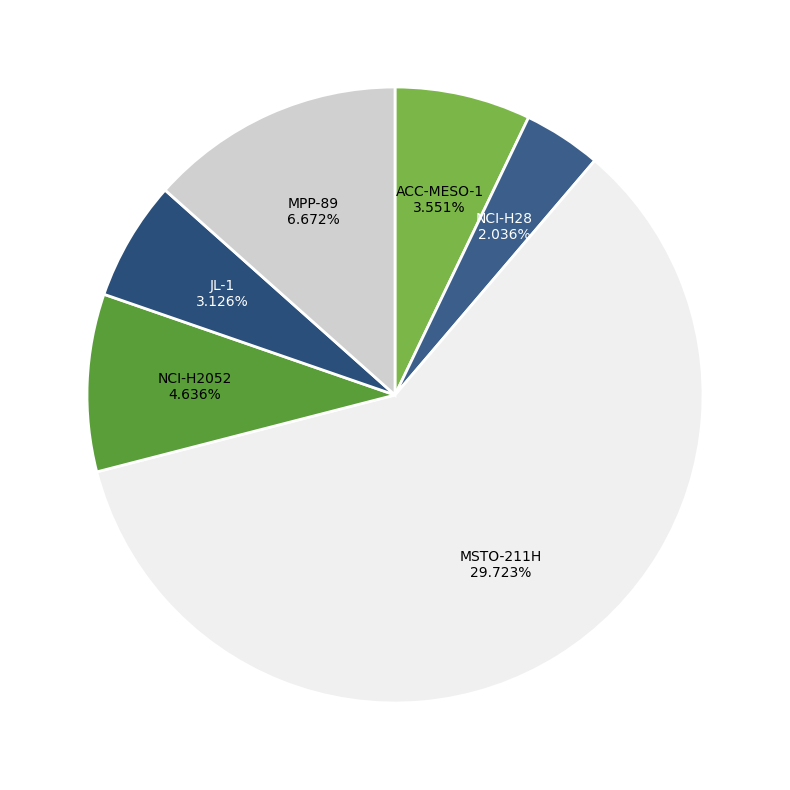

How many segments does this pie chart have?

6